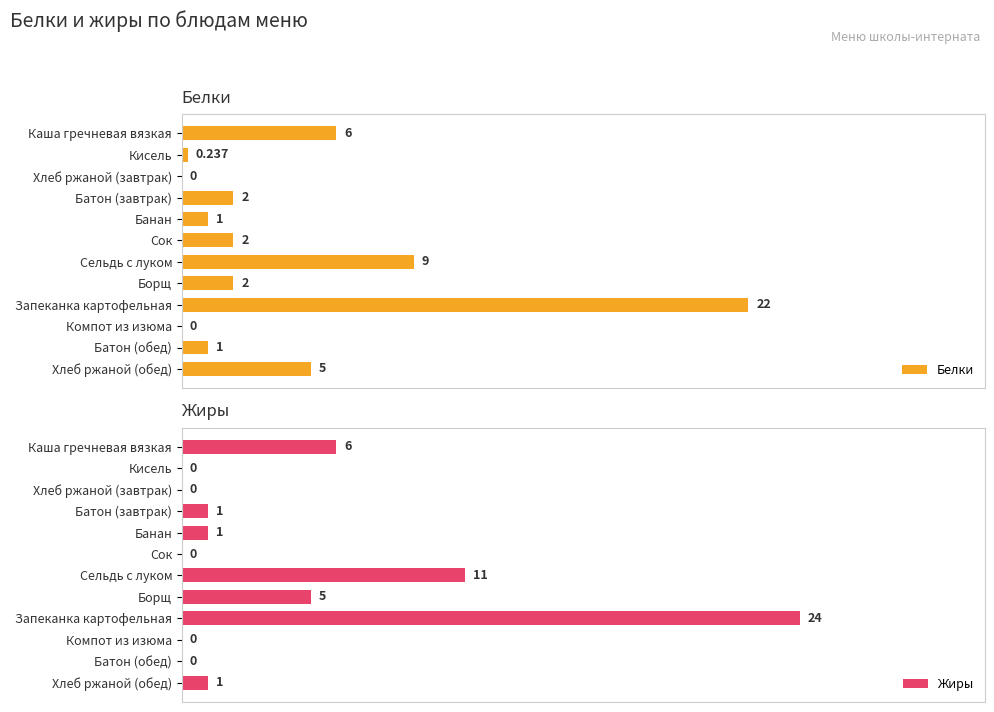

How many data points does each series have?

12